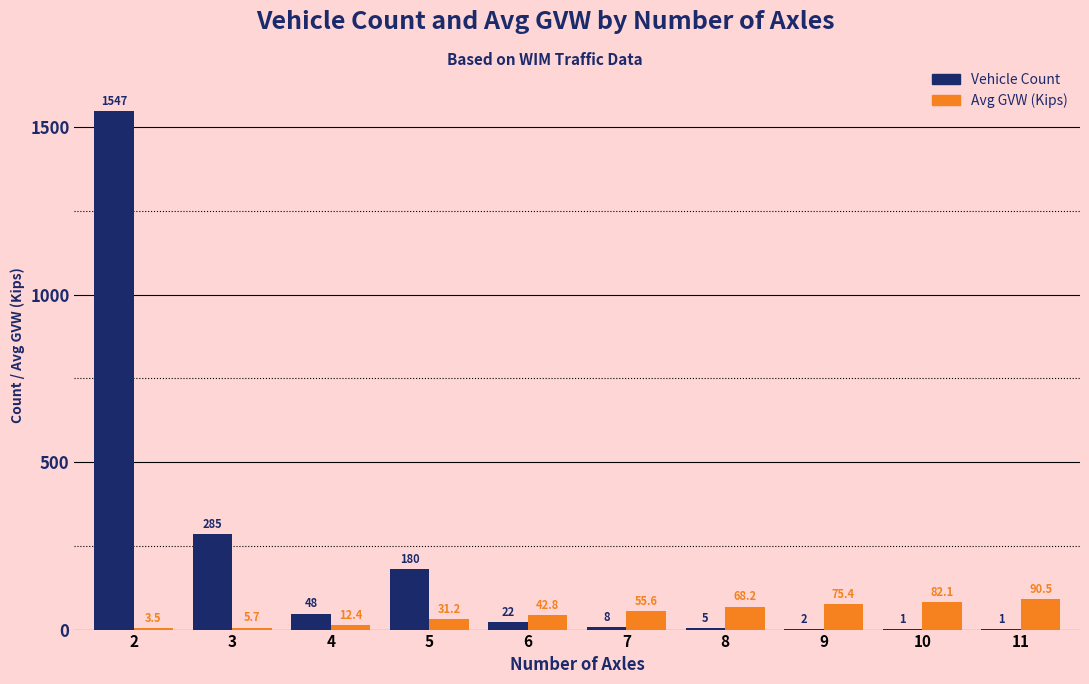

What is the sum of the Vehicle Count values at 8 and 3?

290.0